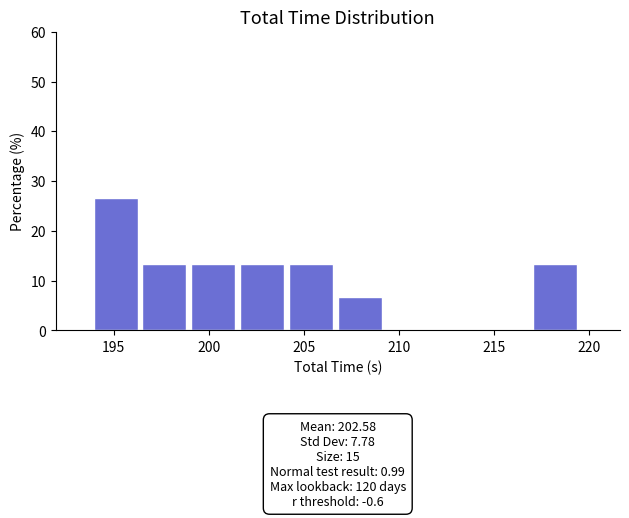

Which range on the x-axis has the tallest bar?

194.0 to 196.5